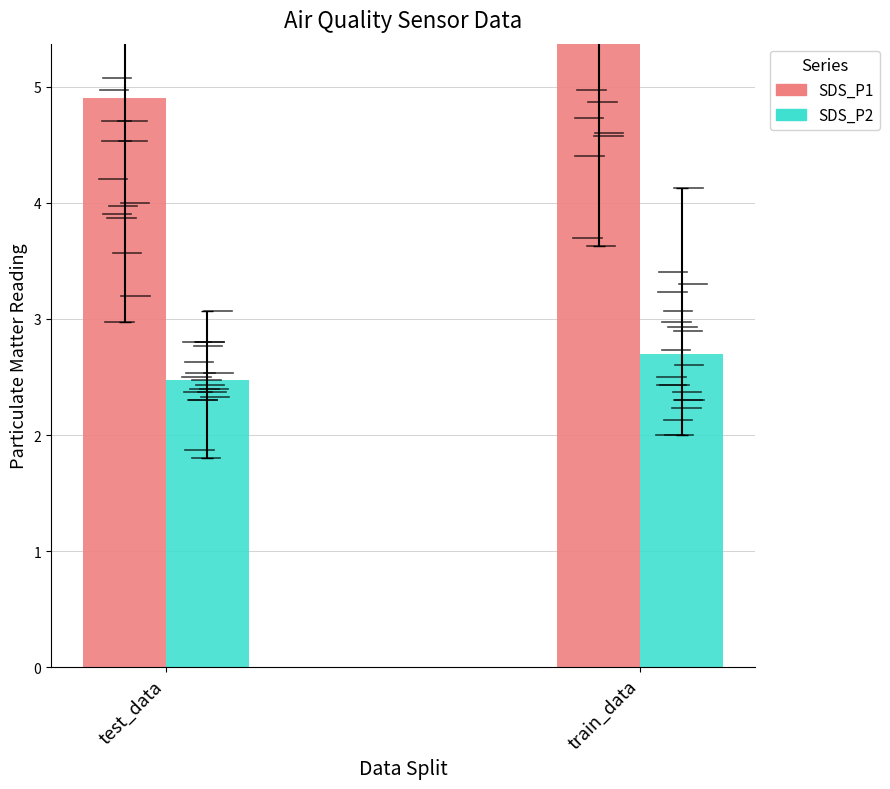

Which series changed the most between 5 and 35?

SDS_P1